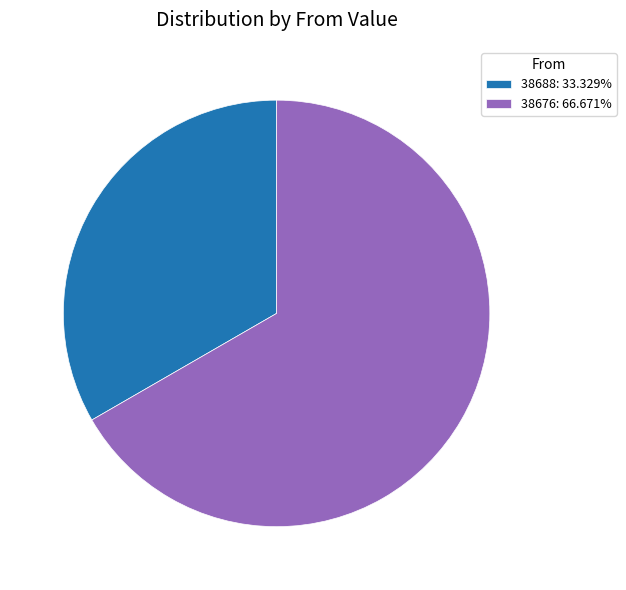

How many segments does this pie chart have?

2